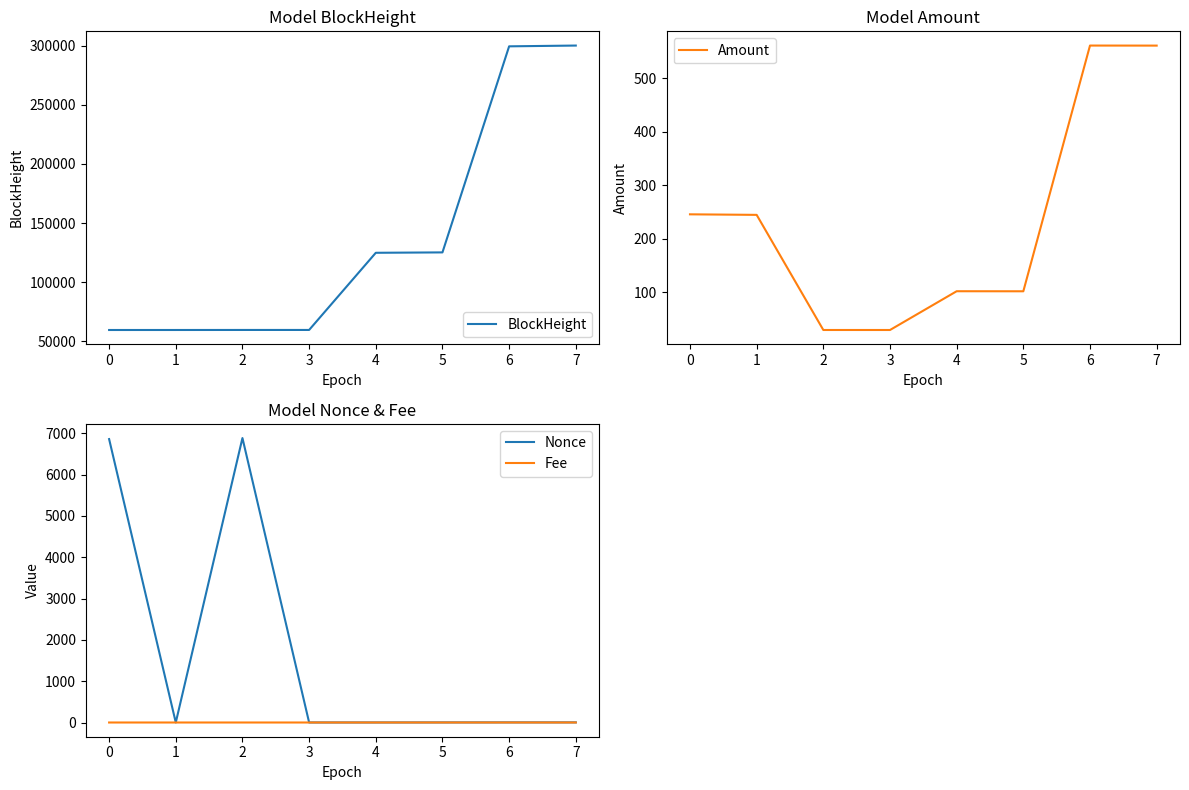

True or false: Amount and Fee cross at least once.

False